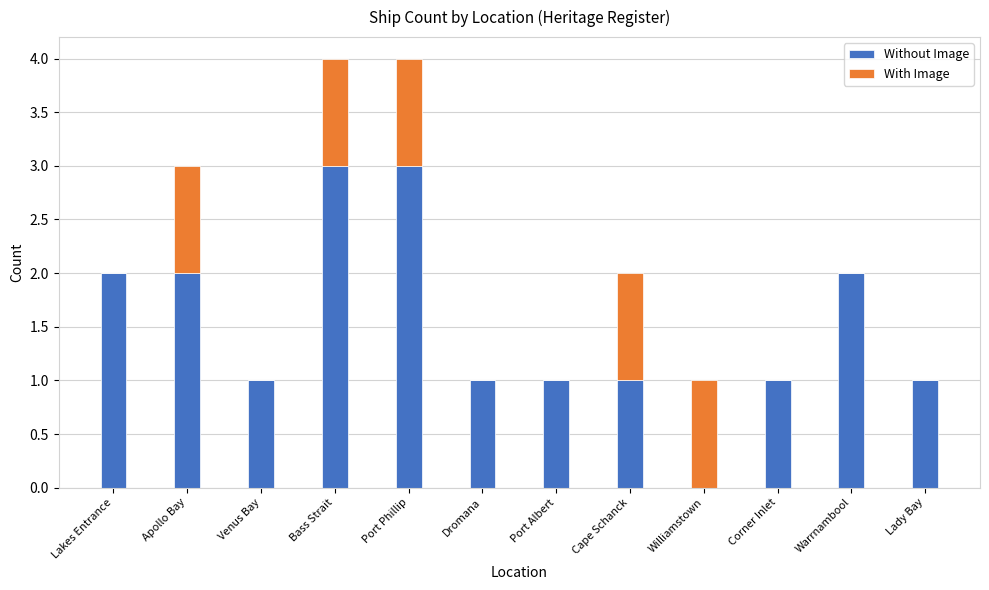

What is the sum of all Without Image values?

18